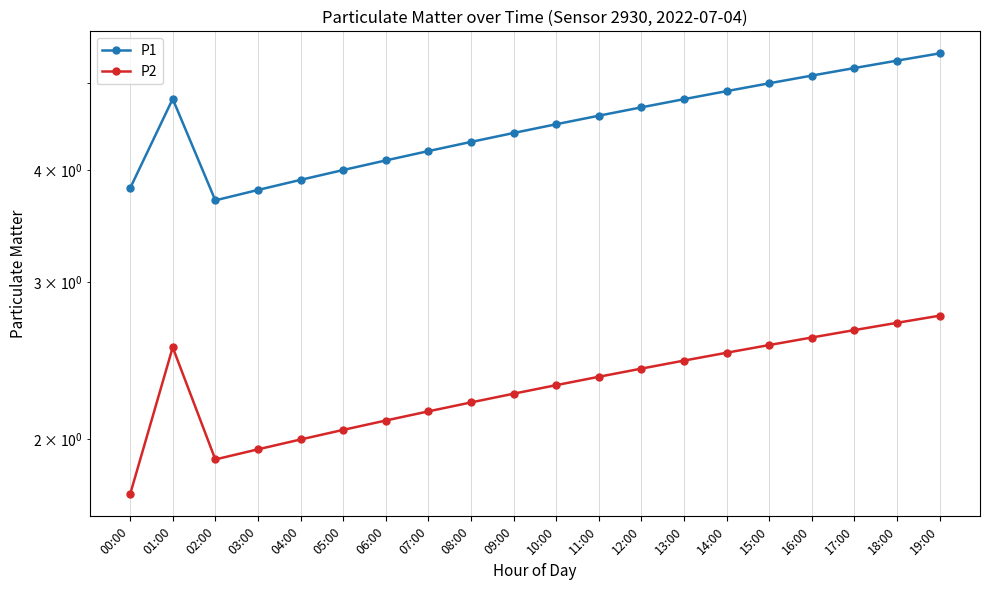

True or false: P1 and P2 cross at least once.

False